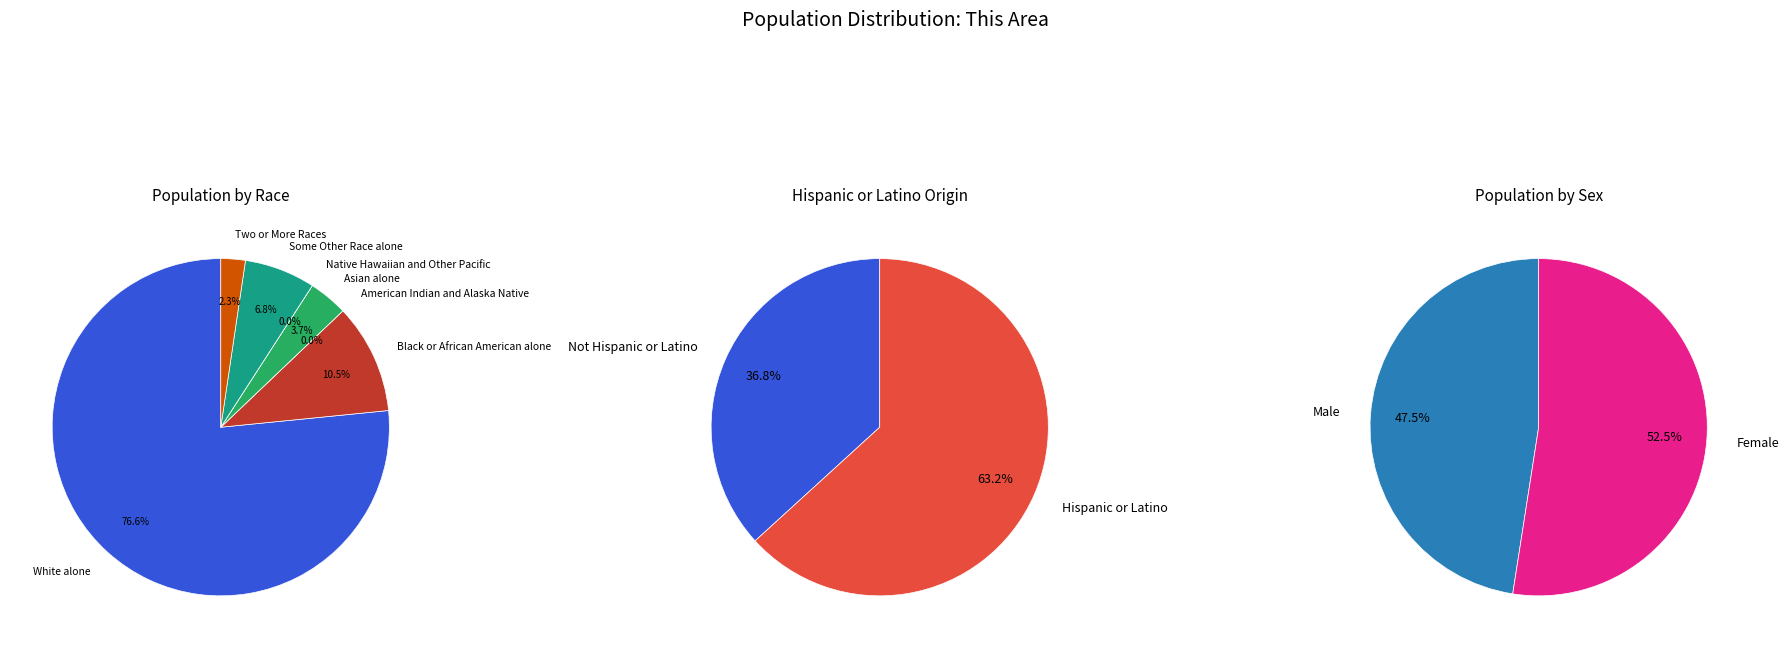

How many slices are in this pie chart?

7